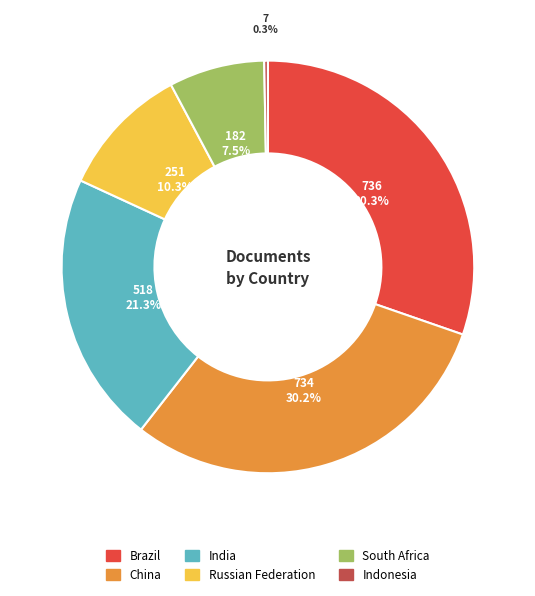

How many slices are in this pie chart?

6